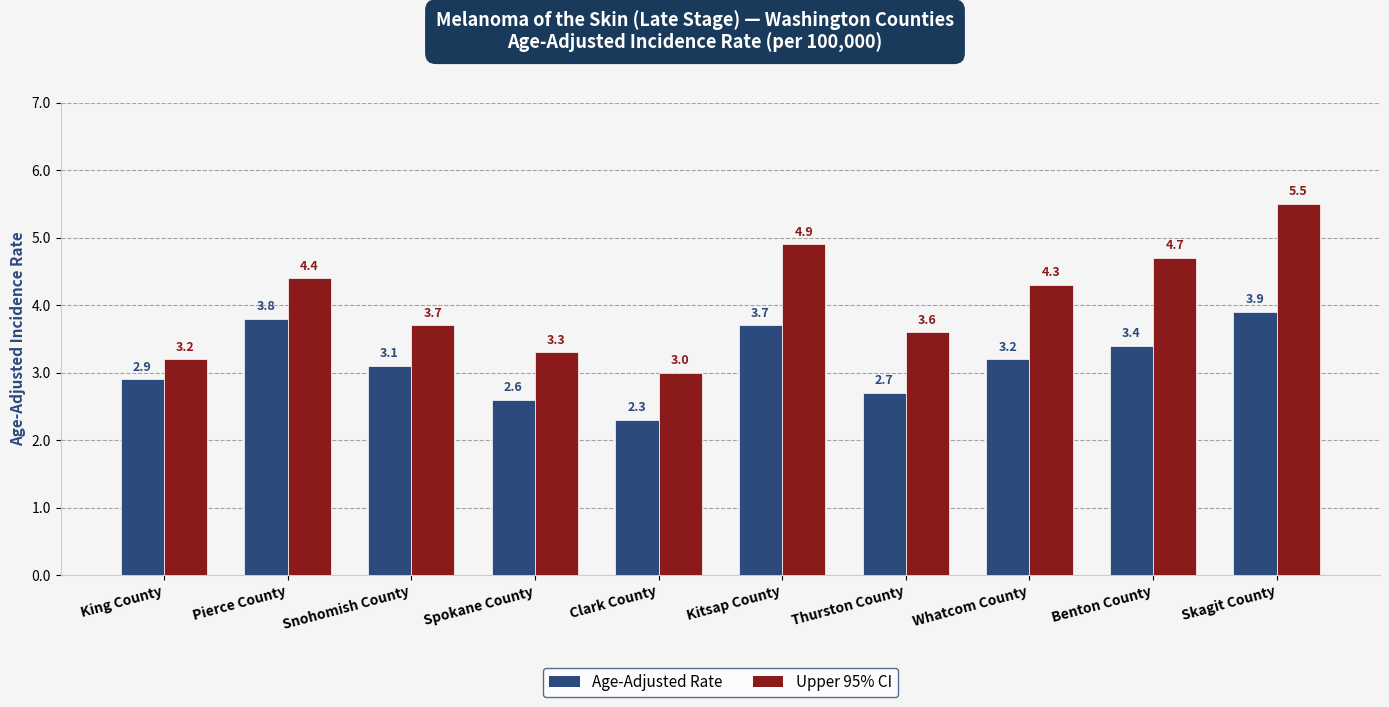

Which label corresponds to the smallest value in the chart?

Clark County